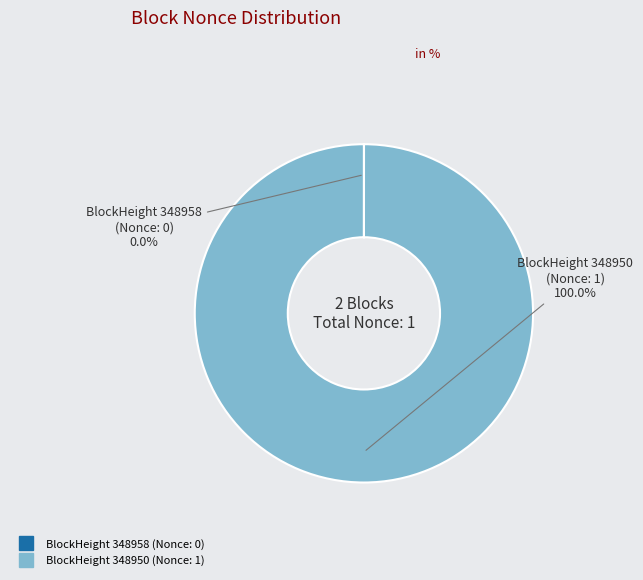

Does any single category account for the majority?

Yes